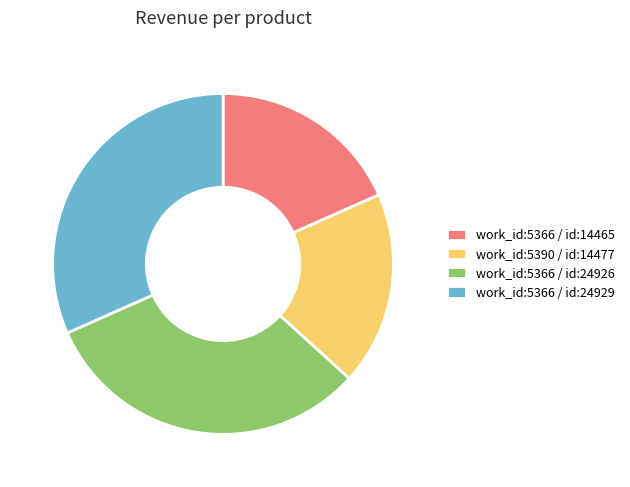

Approximately how many times larger is the value at work_id:5366 / id:14465 compared to work_id:5366 / id:24929?

0.6